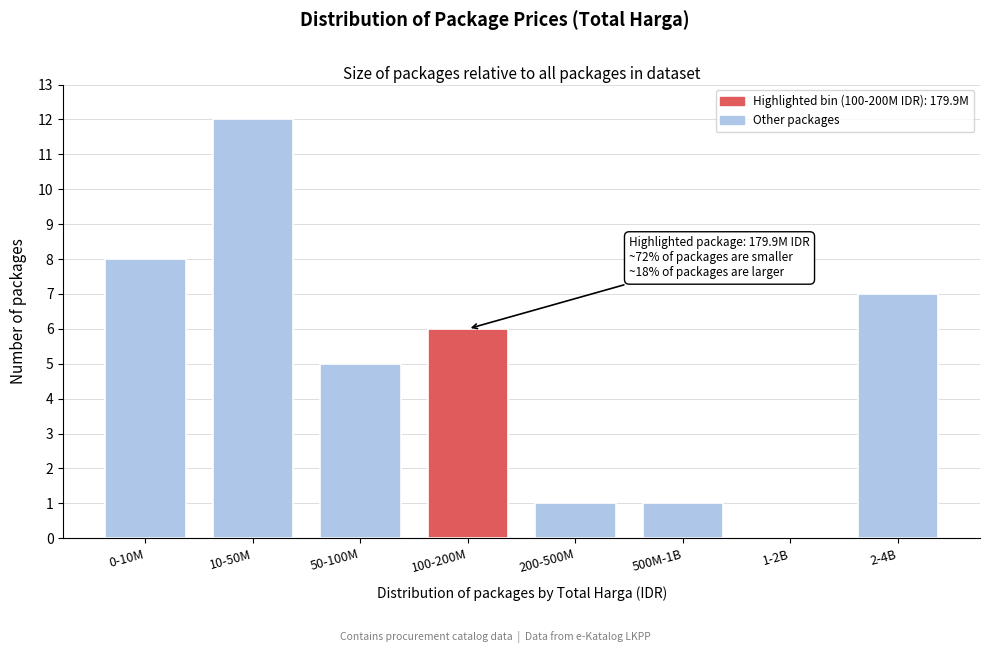

Reading right to left, transcribe all the data shown in this chart.

2-4B=7	1-2B=0	500M-1B=1	200-500M=1	100-200M=6	50-100M=5	10-50M=12	0-10M=8